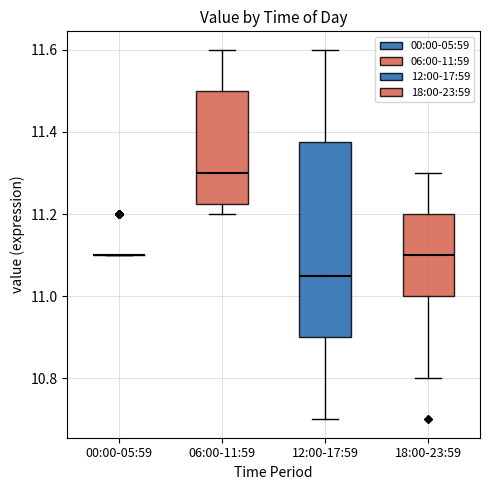

Reading left to right, transcribe this box plot: for each box, give where its median line is, the range the box spans, and where its two whiskers end, as read against the y-axis. The values are not printed on the chart, so give them approximately, as read against the axis.

00:00-05:59: box collapsed to a line at 11.10, whiskers 11.10 to 11.10
06:00-11:59: median 11.30, box 11.22 to 11.50, whiskers 11.20 to 11.60
12:00-17:59: median 11.06, box 10.90 to 11.38, whiskers 10.70 to 11.60
18:00-23:59: median 11.10, box 11.00 to 11.20, whiskers 10.80 to 11.30